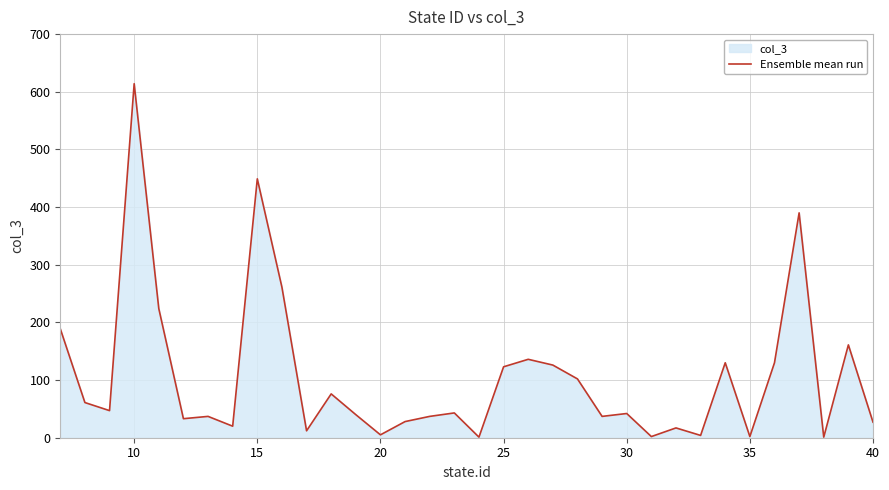

What is the value of the 34th point from the left?

27